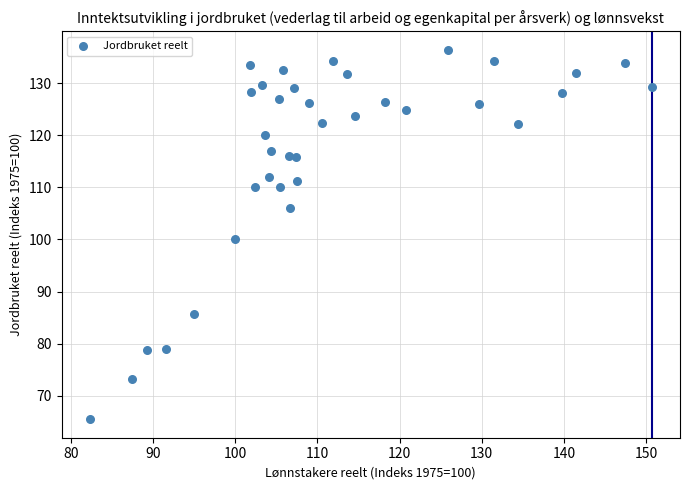

What is the range of Y values (max minus min)?

70.9